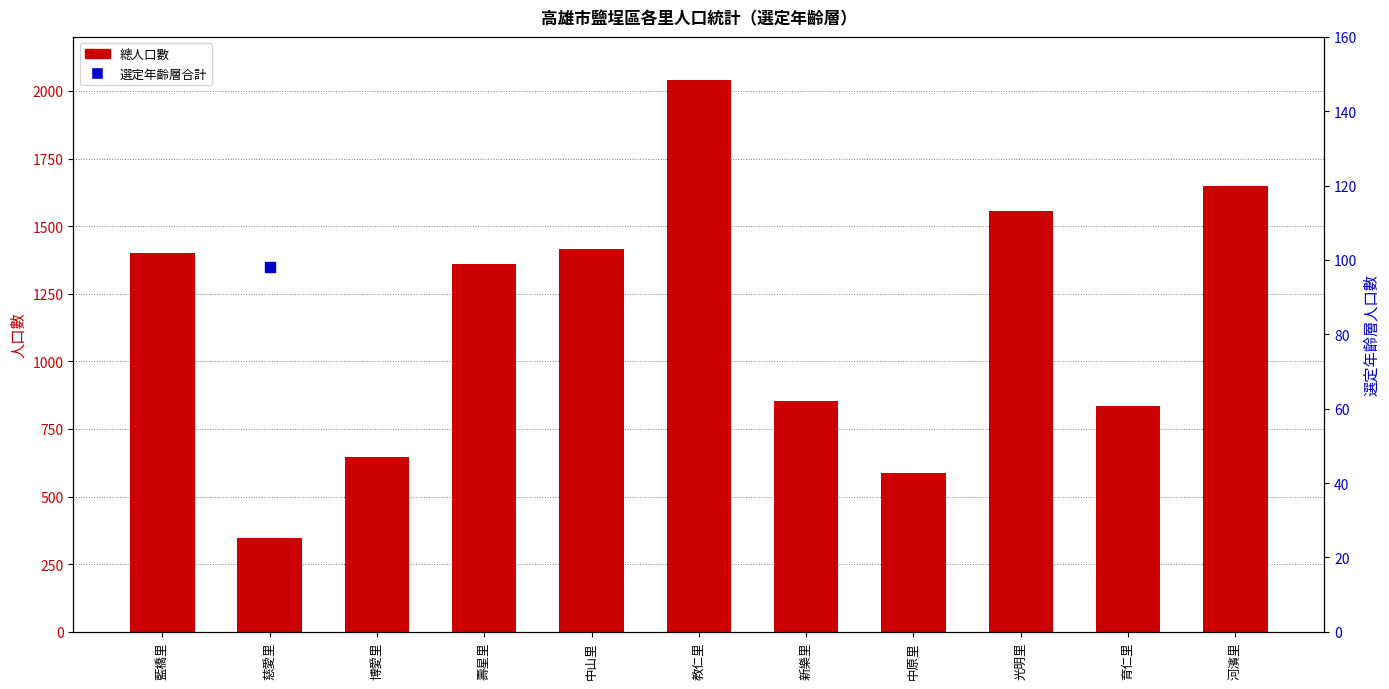

Which series contains the highest Y value?

總人口數